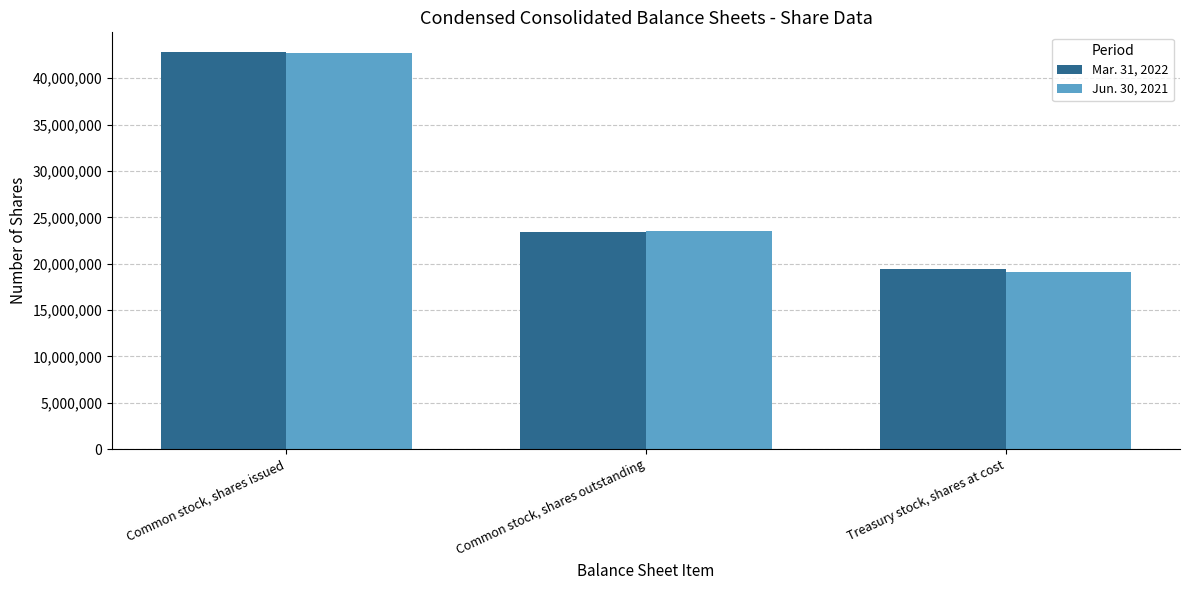

How many series are shown in this chart?

2